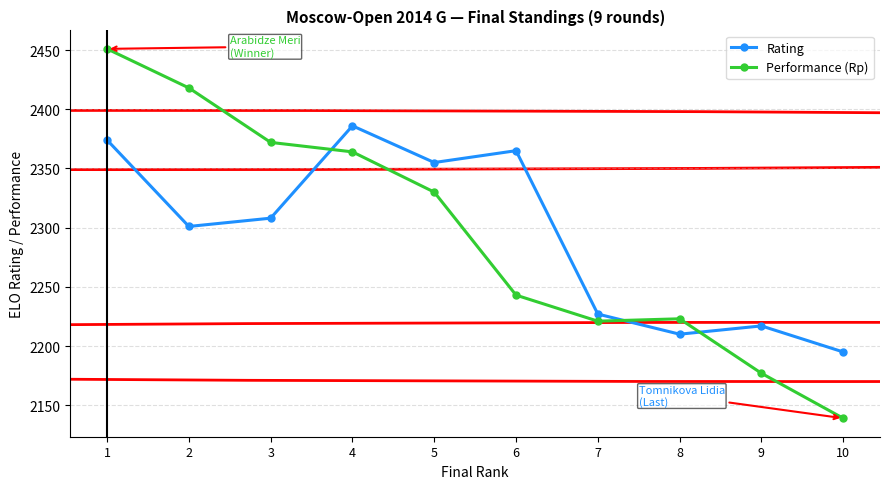

Where do Rating and Performance (Rp) first cross each other?

3 and 4